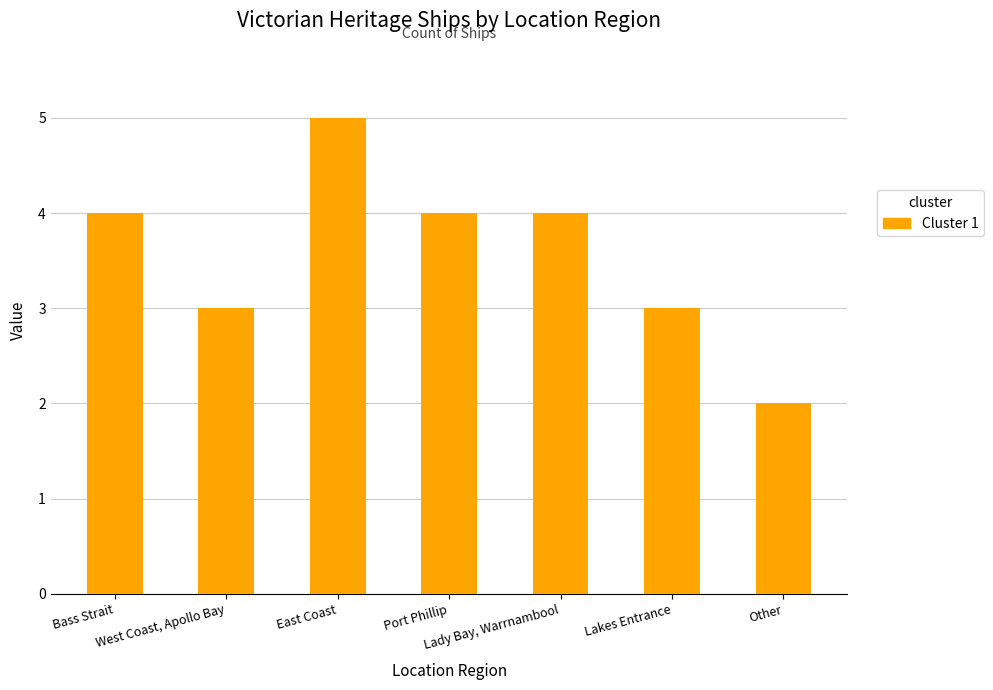

What is the change in value from Port Phillip to Lakes Entrance?

-1